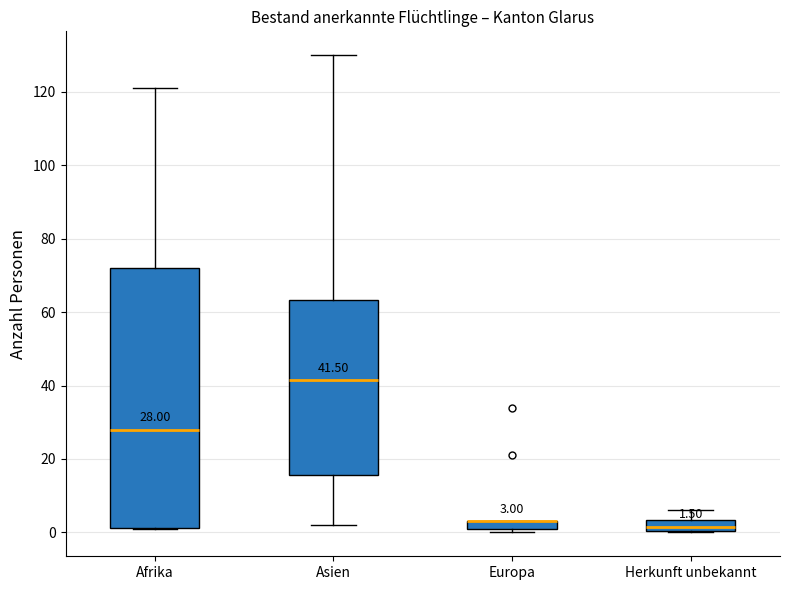

Comparing the boxes themselves (not the whiskers), which one is the tallest?

Afrika